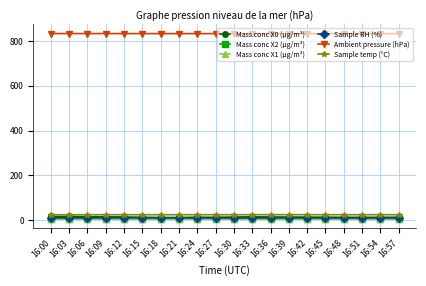

Which series has the largest total across all categories?

Ambient pressure (hPa)